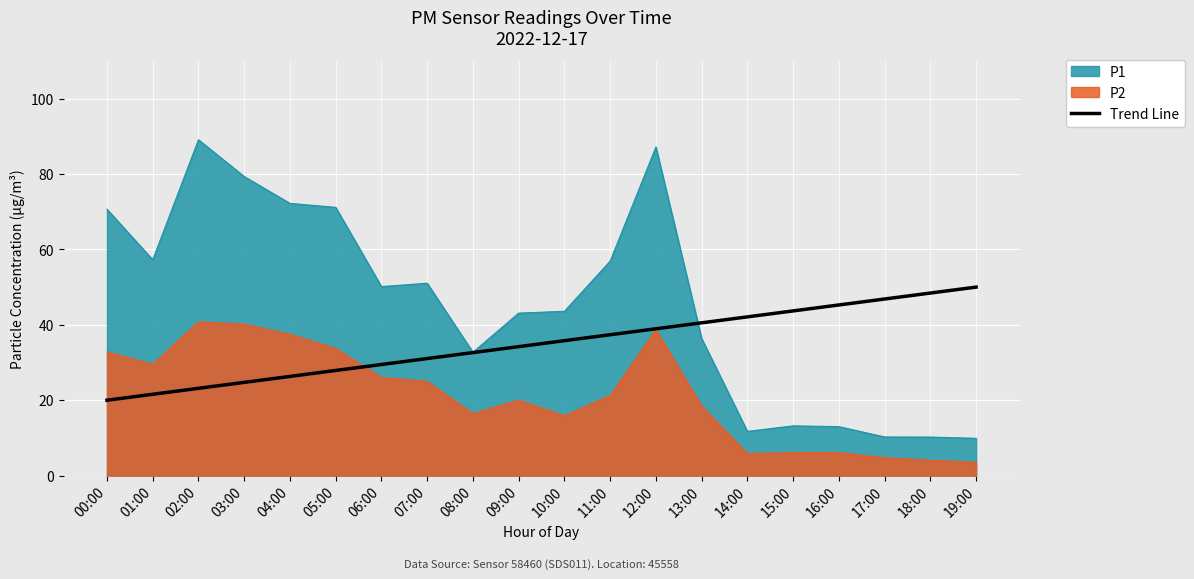

Is it true that the value at 08:00 is 32.6?

True